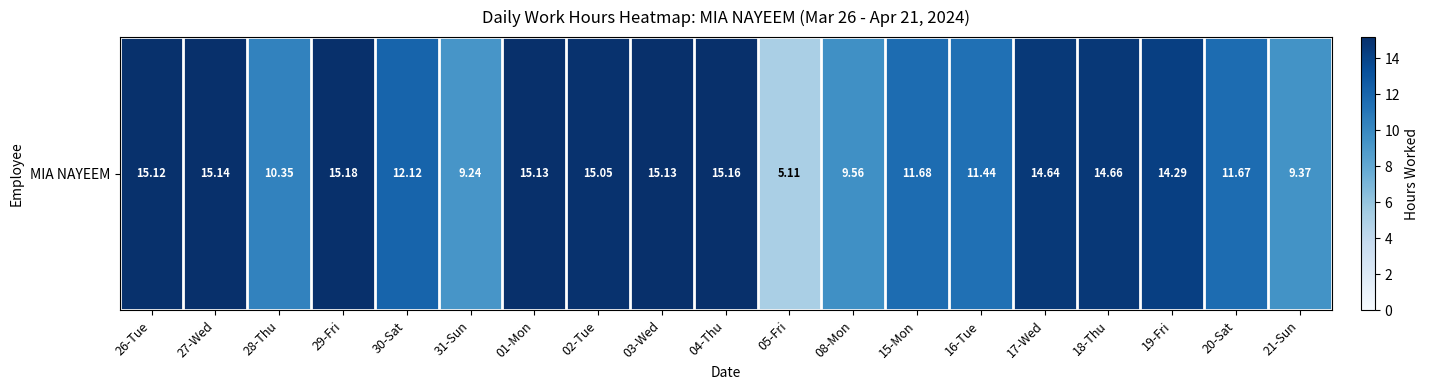

Reading right to left, what are all the values shown in this chart?

21-Sun=9.4	20-Sat=11.7	19-Fri=14.3	18-Thu=14.7	17-Wed=14.6	16-Tue=11.4	15-Mon=11.7	08-Mon=9.6	05-Fri=5.1	04-Thu=15.2	03-Wed=15.1	02-Tue=15.1	01-Mon=15.1	31-Sun=9.2	30-Sat=12.1	29-Fri=15.2	28-Thu=10.3	27-Wed=15.1	26-Tue=15.1